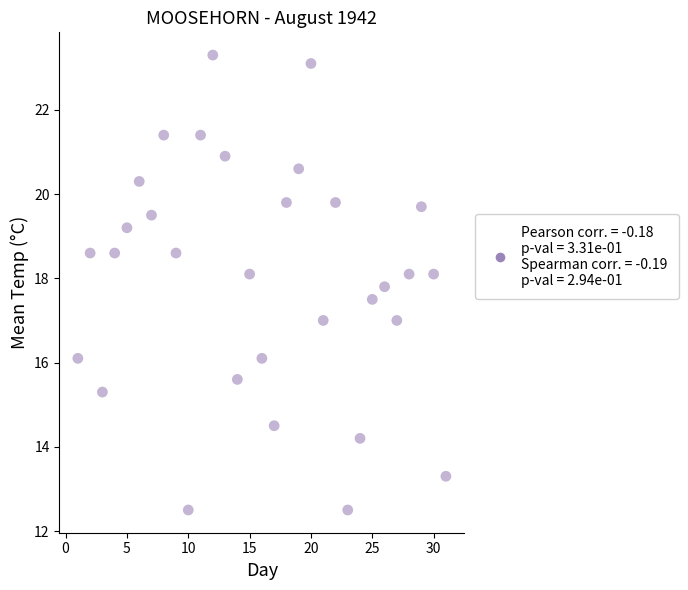

What is the range of Y values (max minus min)?

10.8